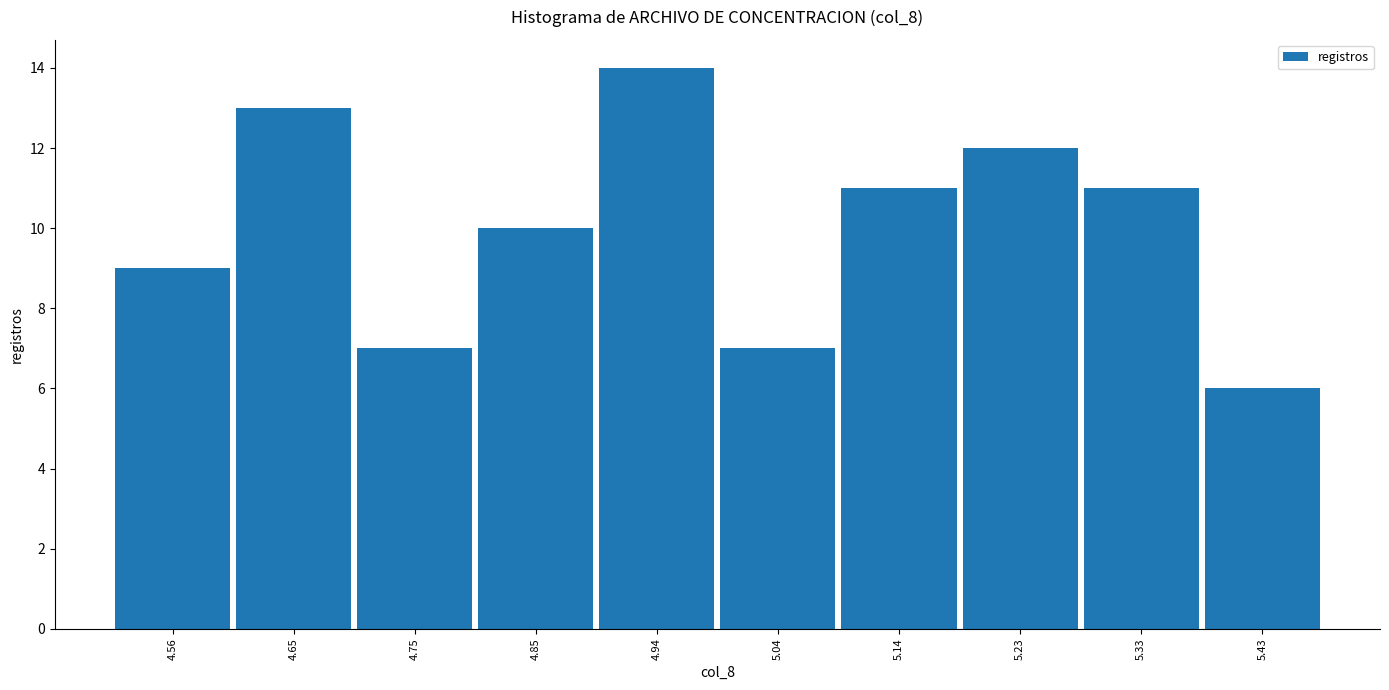

What is the height of the bar covering 4.70 to 4.80 on the x-axis? Neither the bar edges nor the heights are printed on the chart, so give them approximately, as read against the axes.

7